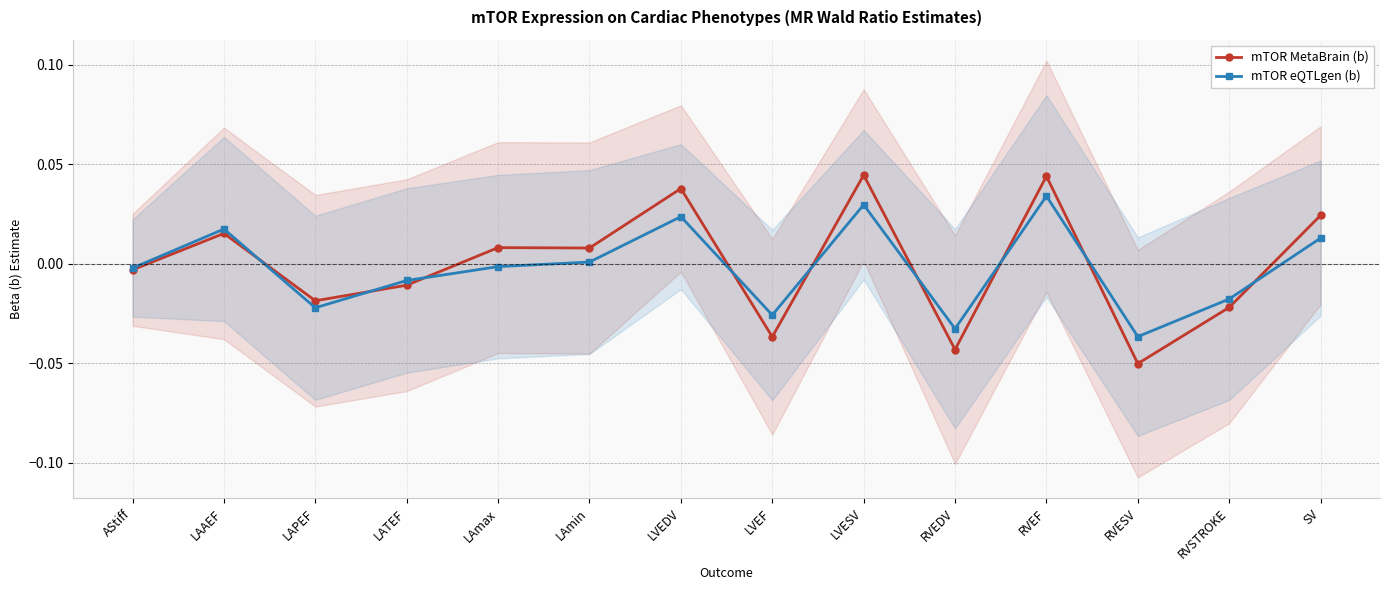

At how many categories does at least one series exceed 0?

7